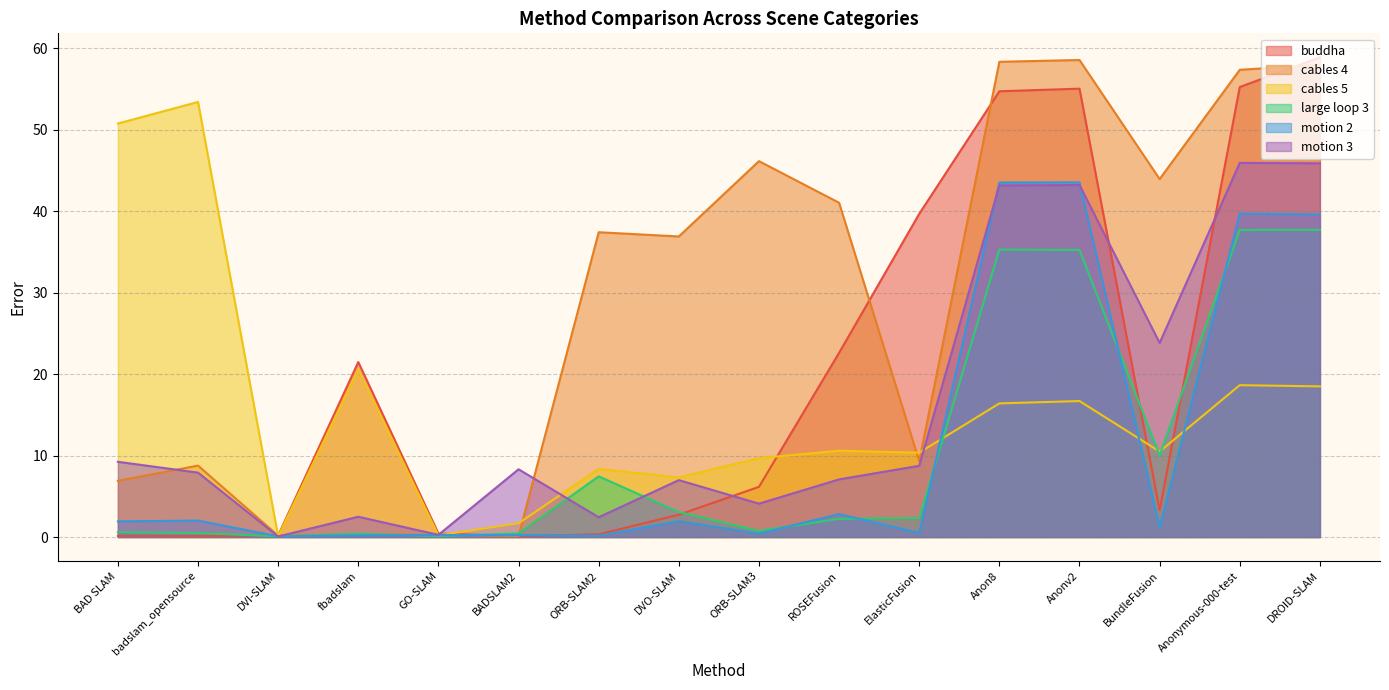

Where does the buddha series first go above 6?

fbadslam